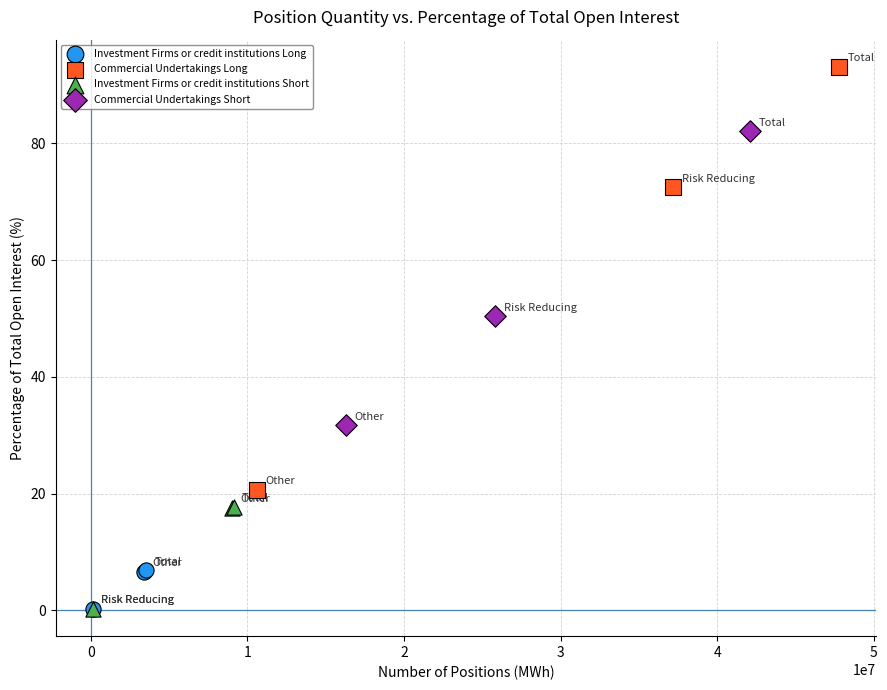

Which series has the largest Y range (max minus min)?

Commercial Undertakings Long